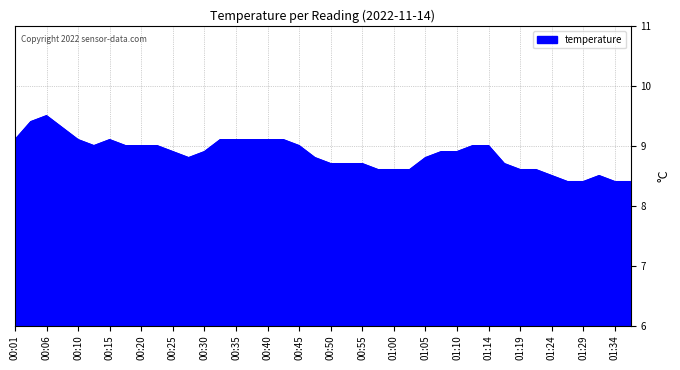

What is the difference between the maximum and minimum values?

1.1